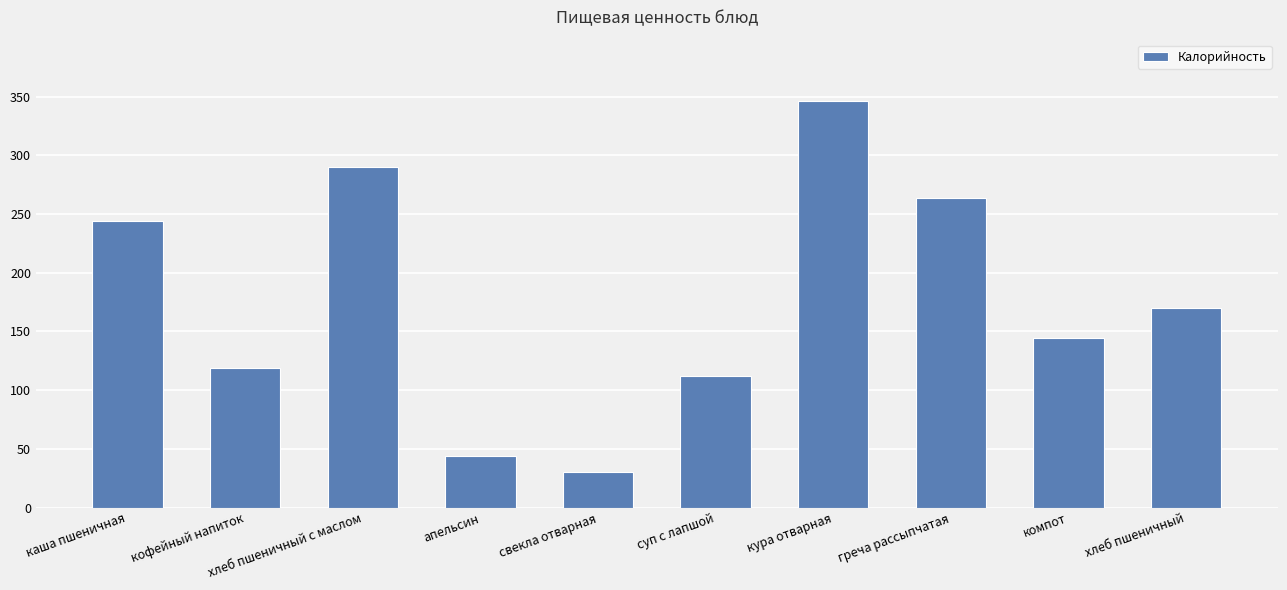

What is the approximate value at суп с лапшой?

111.9